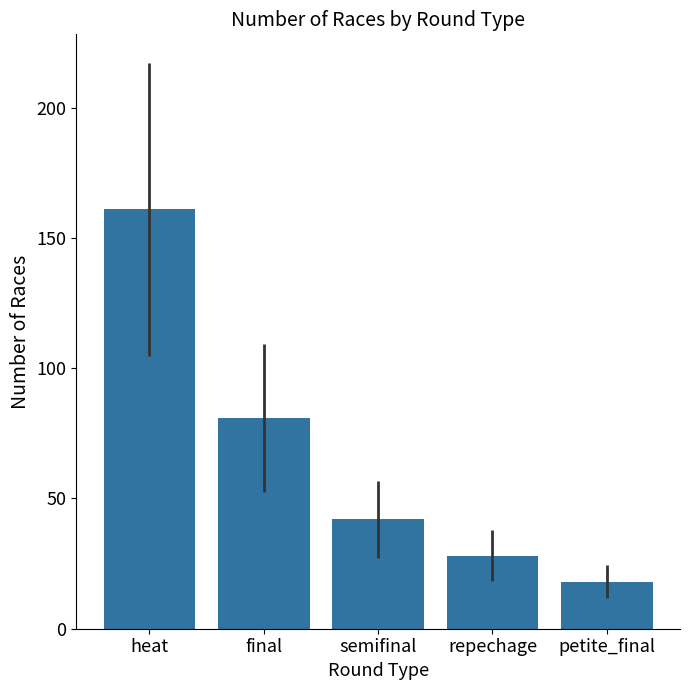

What is the greatest value displayed?

161